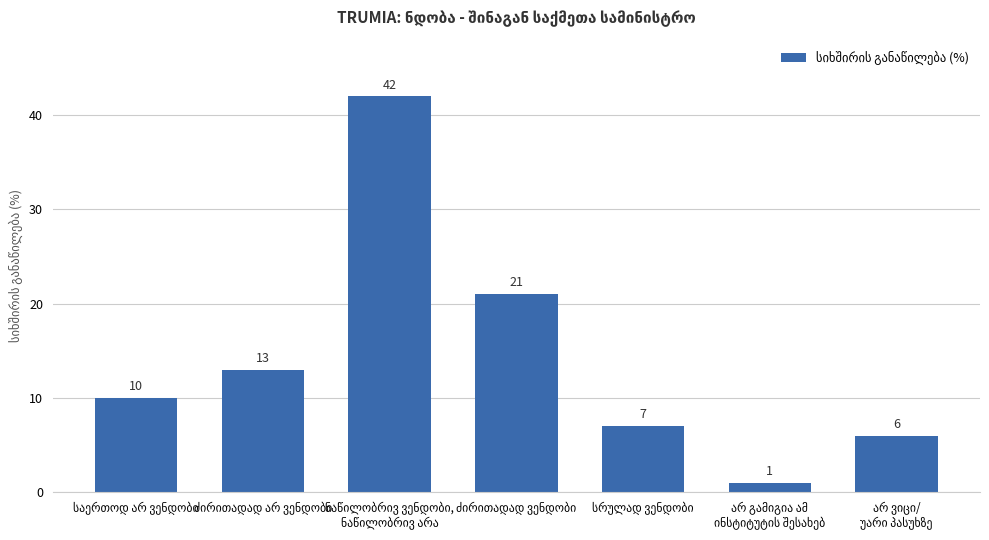

What is the value of the 1st bar from the left?

10